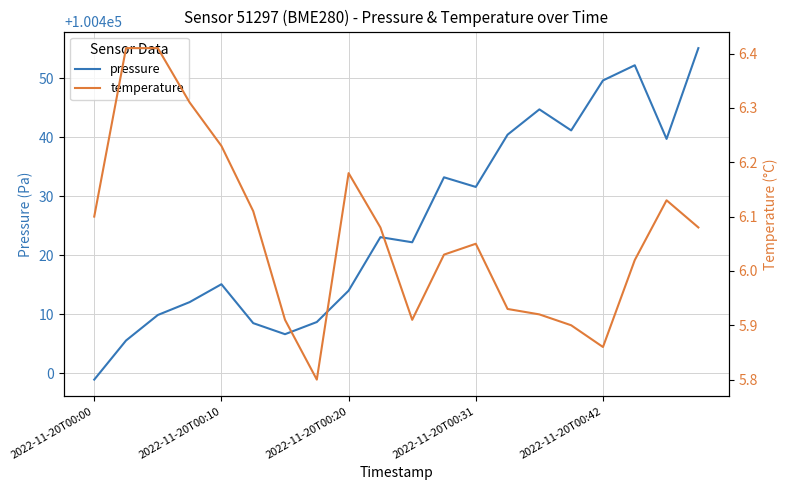

How many data points in pressure are less than 100423?

10